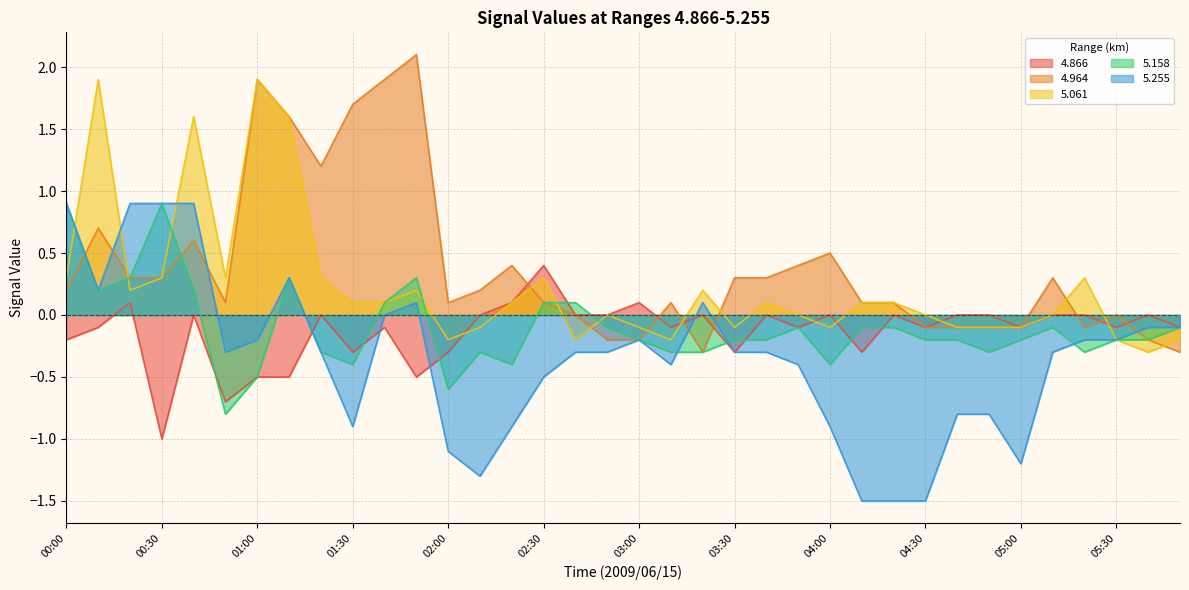

Between which two adjacent categories do 4.866 and 5.061 first intersect?

02:00 and 02:10